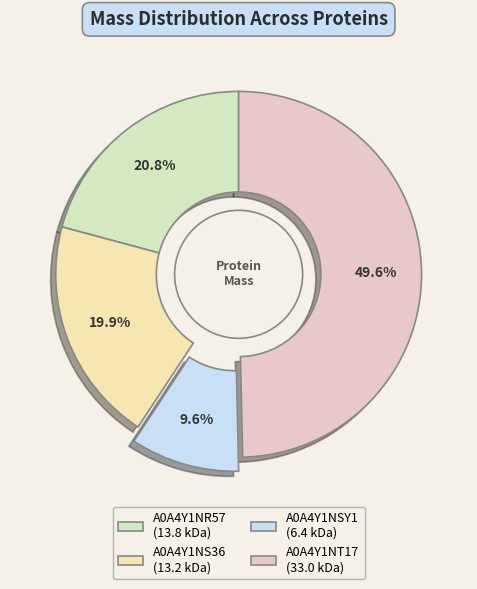

Rank the categories by value from highest to lowest.

A0A4Y1NT17, A0A4Y1NR57, A0A4Y1NS36, A0A4Y1NSY1